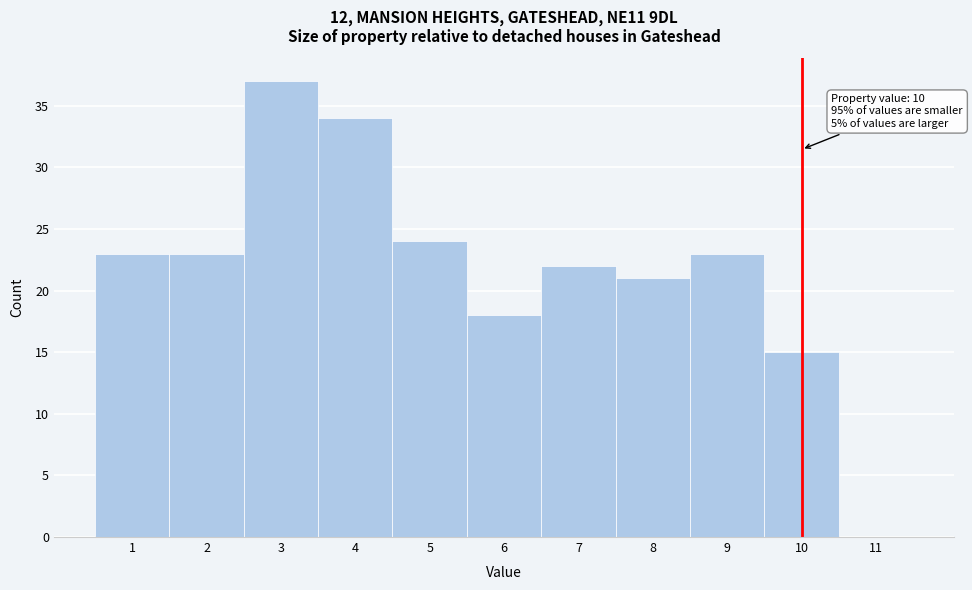

Which range on the x-axis has the tallest bar?

2.5 to 3.5